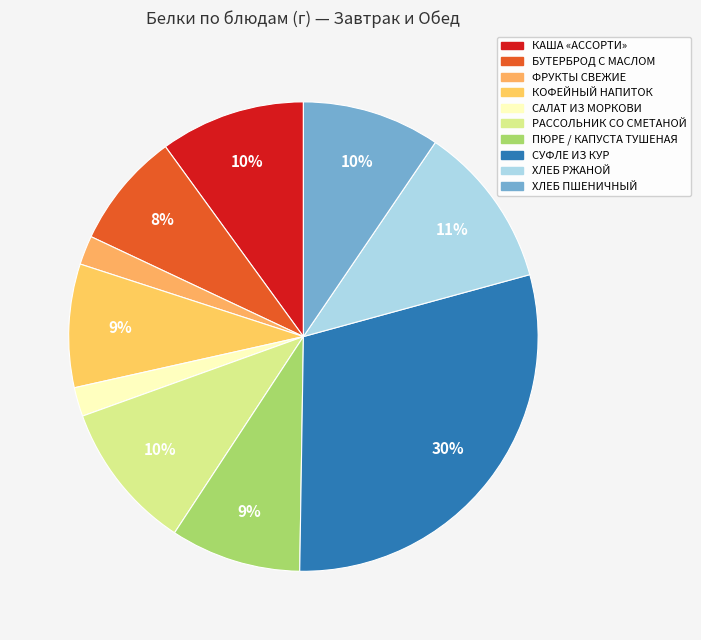

How many segments does this pie chart have?

10